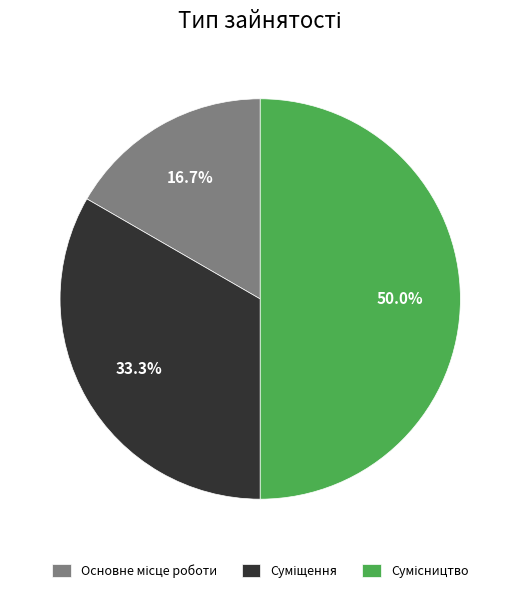

Count the number of slices in the pie.

3